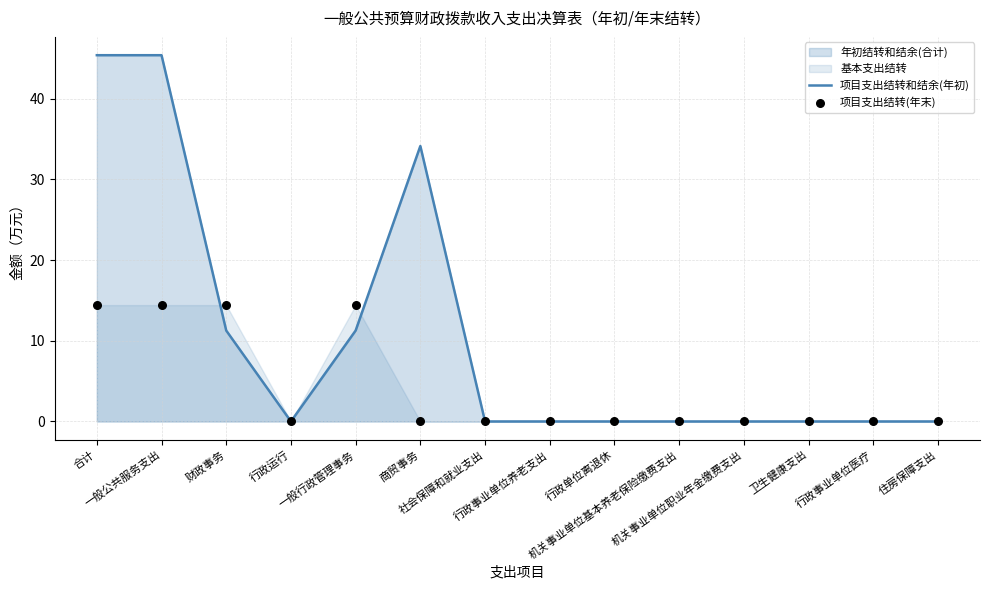

Which series reaches the minimum Y coordinate?

项目支出结转和结余(年初)